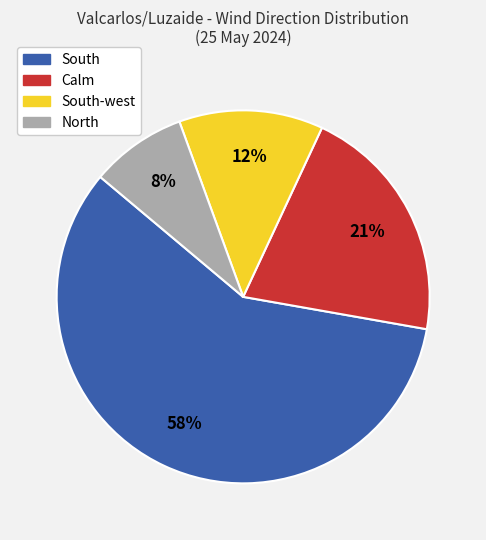

True or false: South-west accounts for 12% of the total.

True